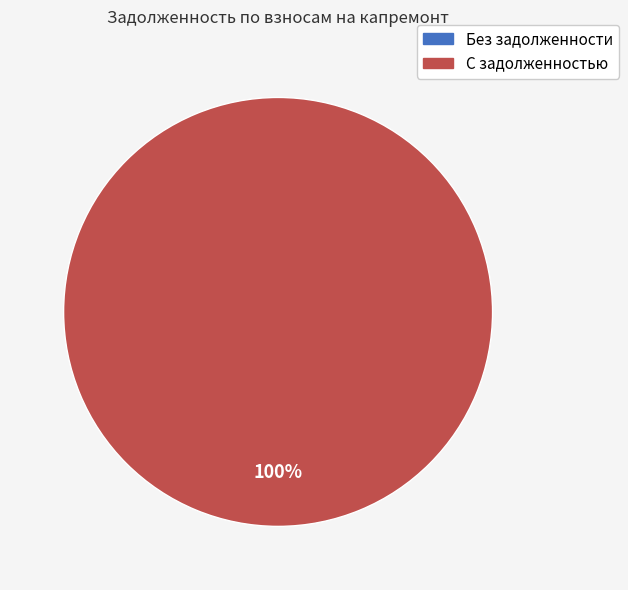

Is it true that 5 is 11% of the pie?

False